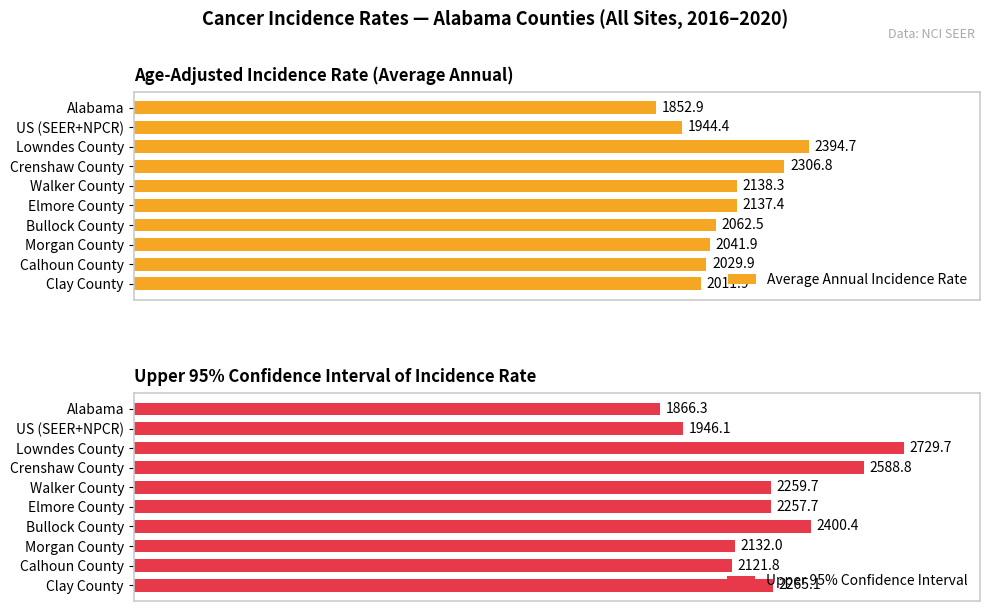

Which series has the widest spread of values?

Upper 95% Confidence Interval